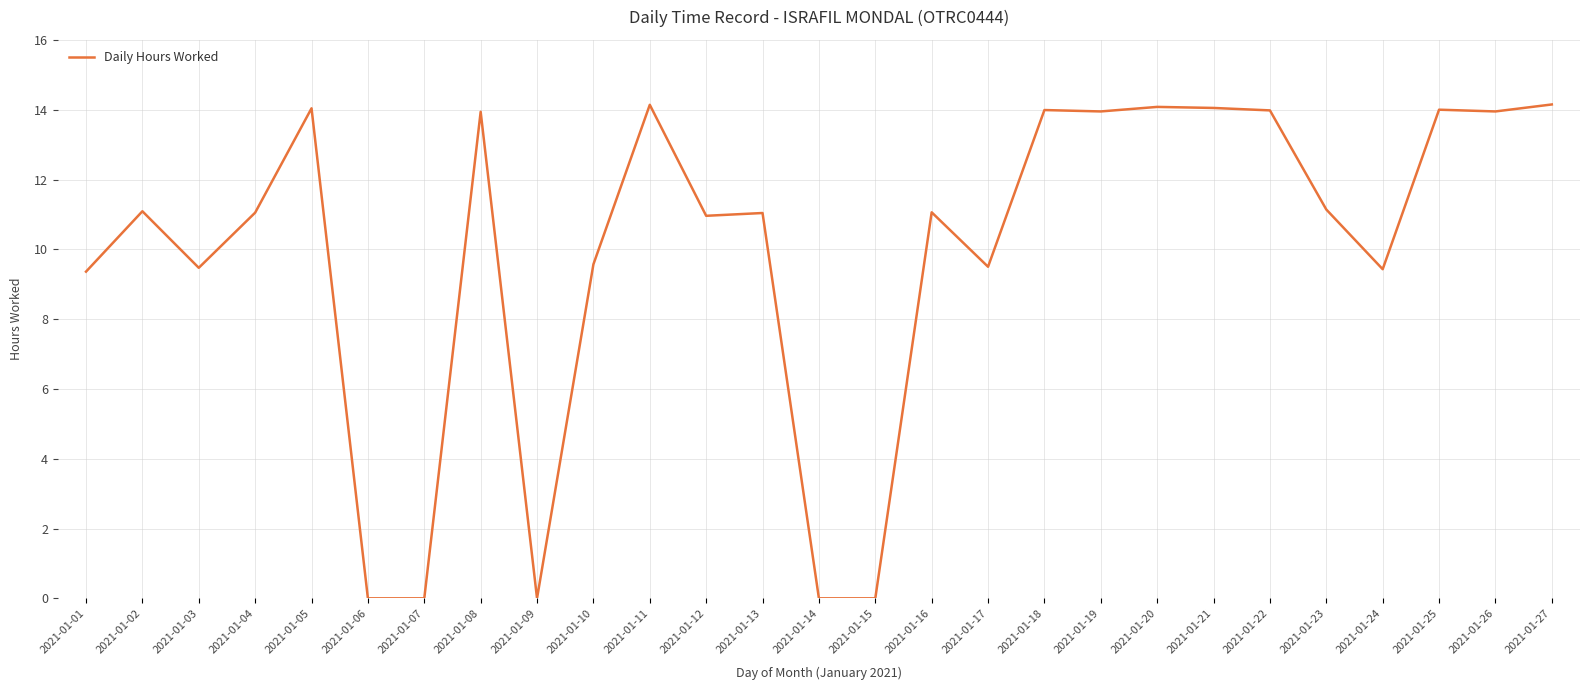

What is the difference between the values at 2021-01-26 and 2021-01-24?

4.5